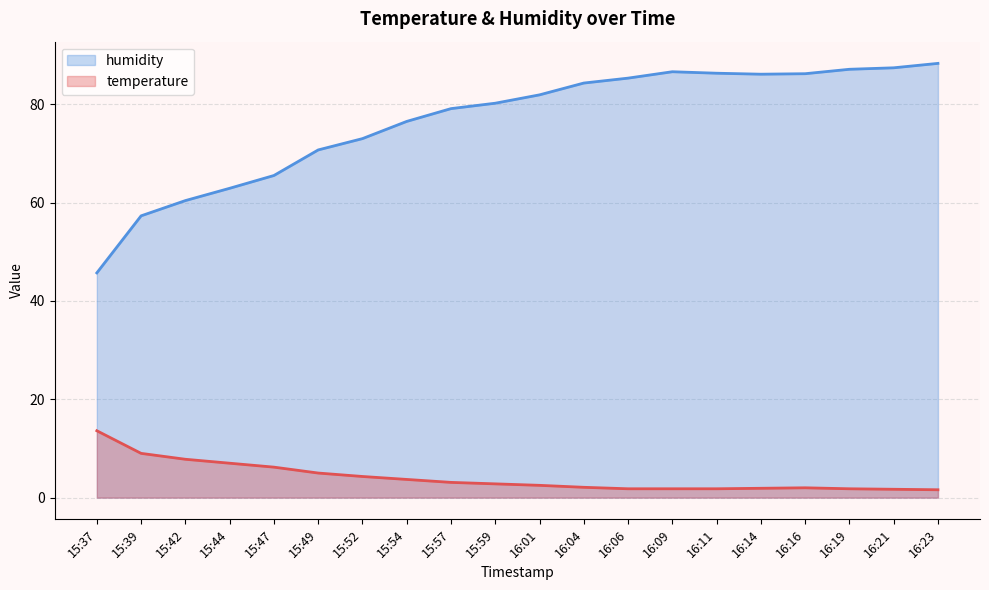

Rank the series by their maximum value, from highest to lowest.

humidity, temperature